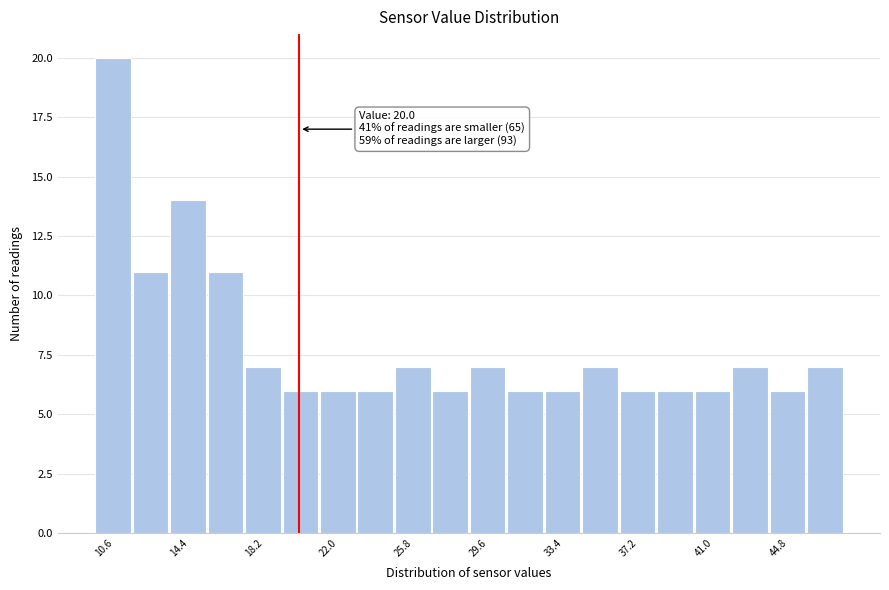

Around what value on the x-axis is the tallest bar? Give the approximate position of its centre, as read against the axis.

10.5